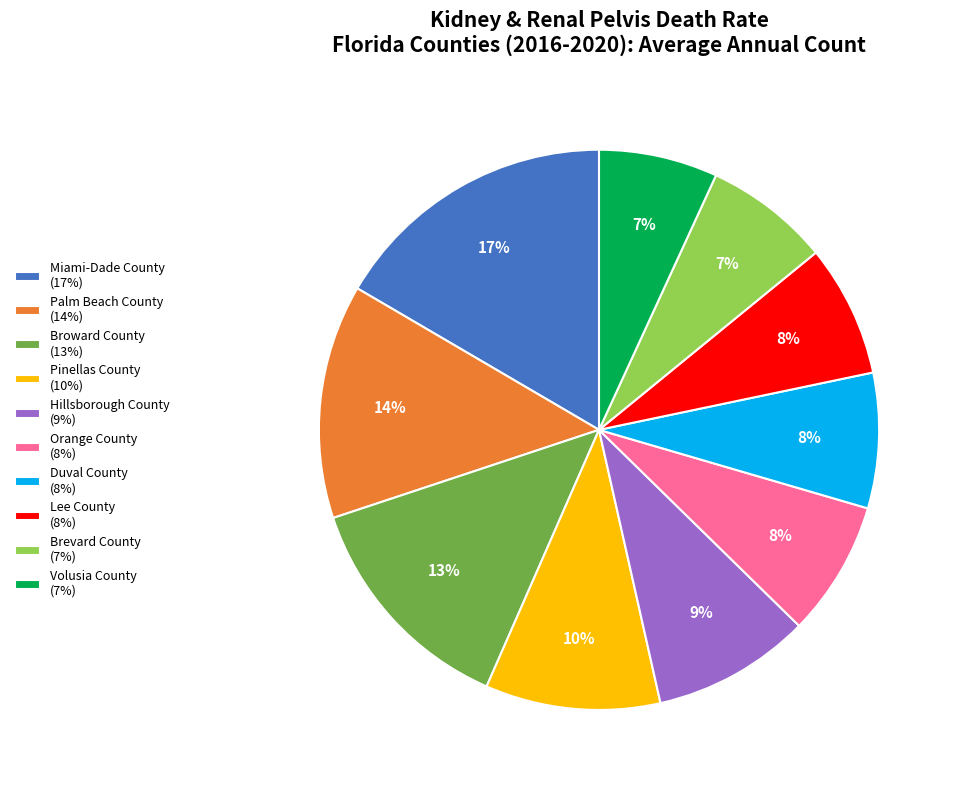

How many segments does this pie chart have?

10